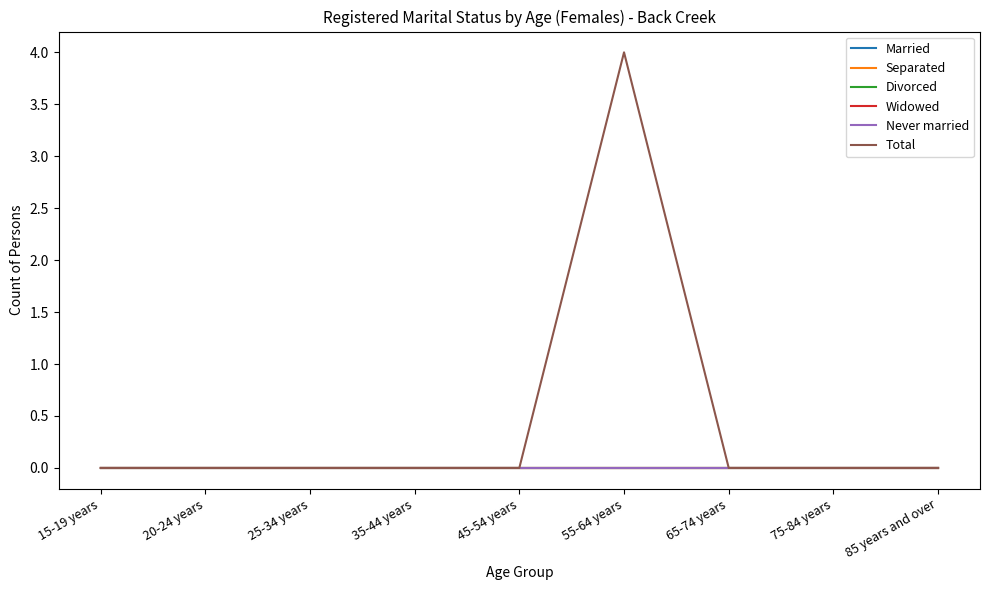

How many lines are shown in the chart?

6